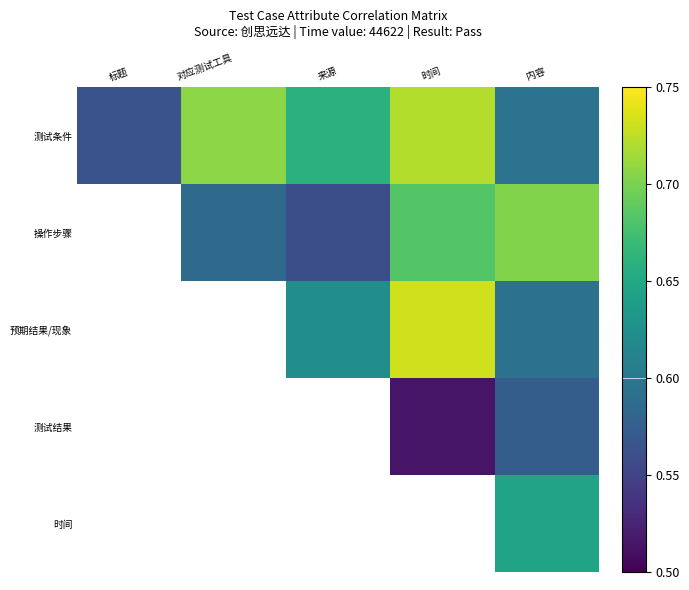

How many data points in 操作步骤 are above 0?

4